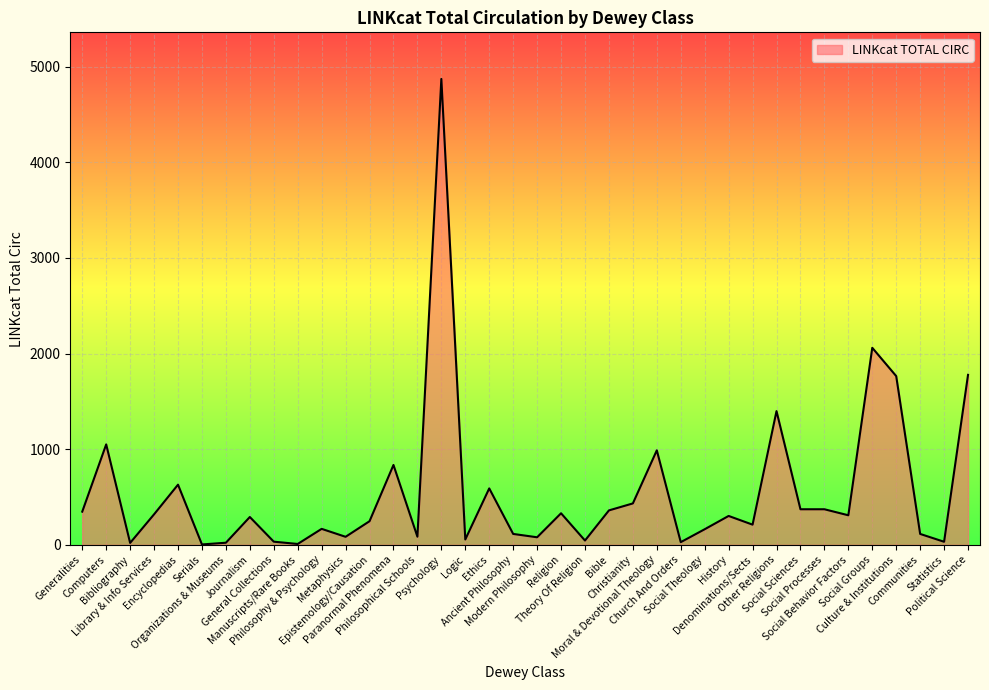

Is it true that the value at Moral & Devotional Theology is 988?

True